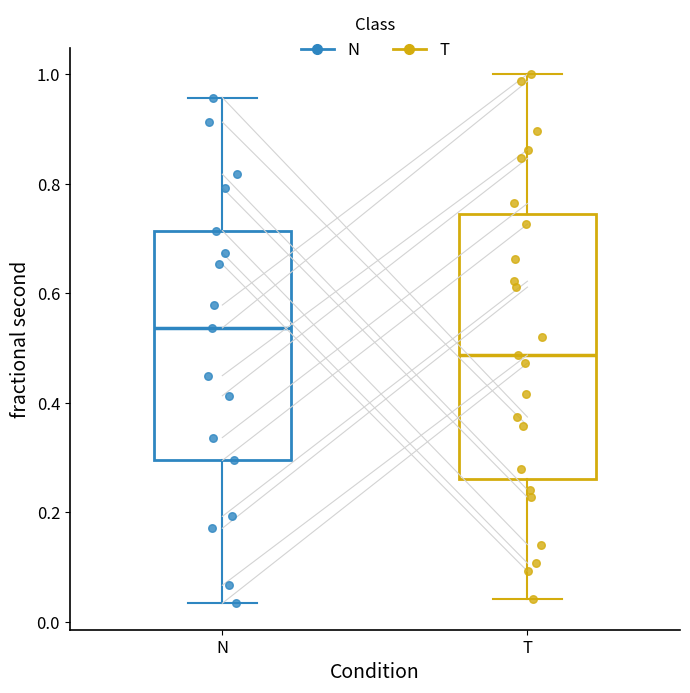

Reading left to right, read every box against the y-axis: the position of its median line, the range the box covers, and the ends of its whiskers. The values are not printed on the chart, so give them approximately, as read against the axis.

N: median 0.54, box 0.30 to 0.72, whiskers 0.04 to 0.96
T: median 0.48, box 0.26 to 0.74, whiskers 0.04 to 1.00